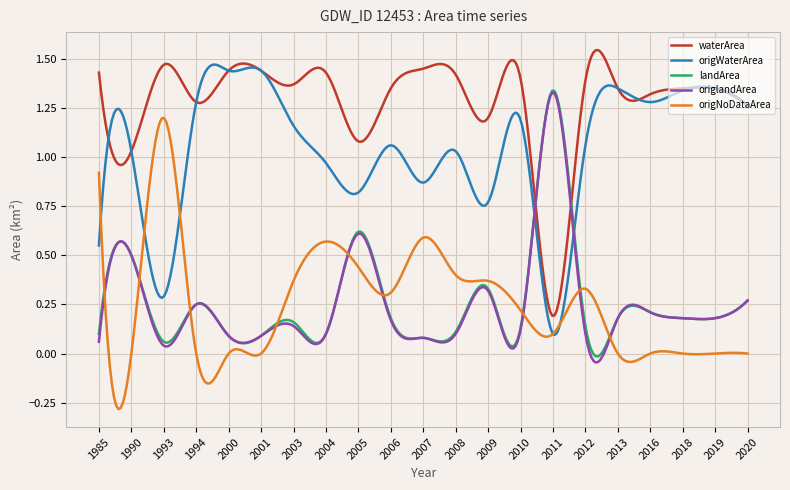

True or false: landArea and waterArea intersect in this chart.

True